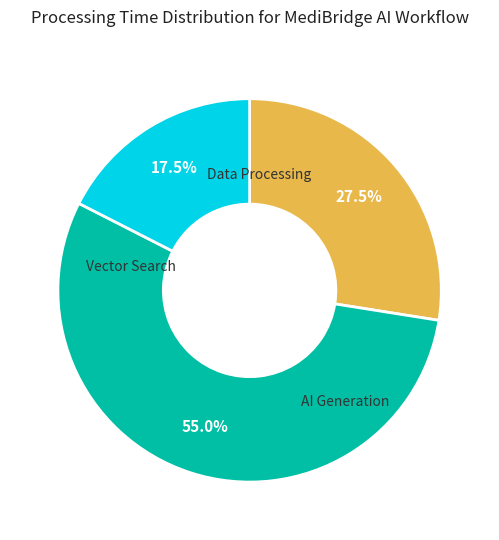

Does any single category account for the majority?

Yes